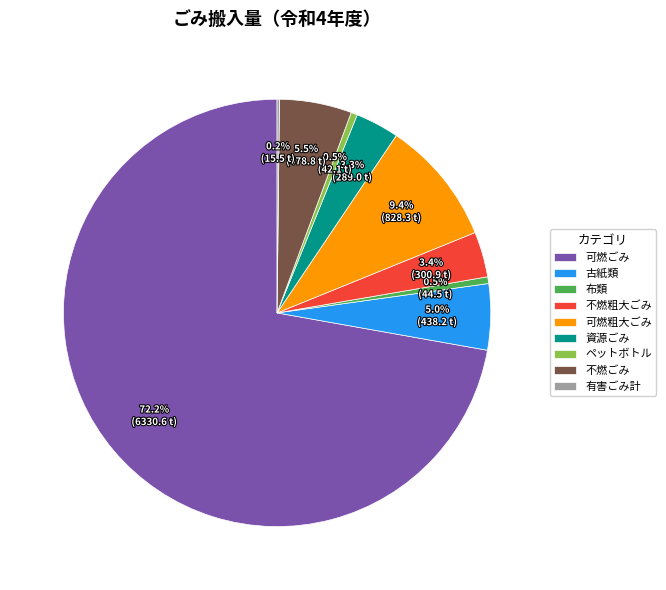

To the nearest percent, what percentage of the pie is 可燃粗大ごみ?

9%